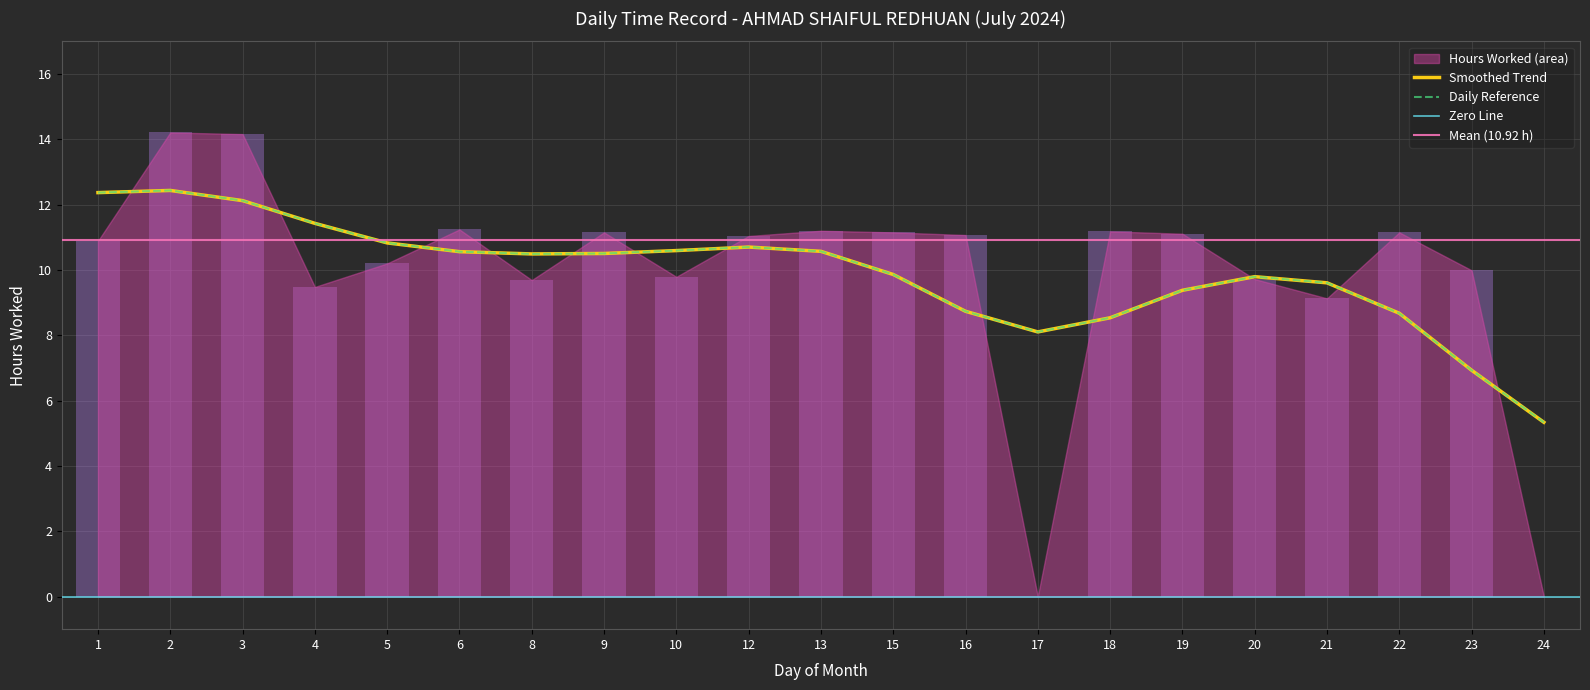

How many bars are there in total?

21